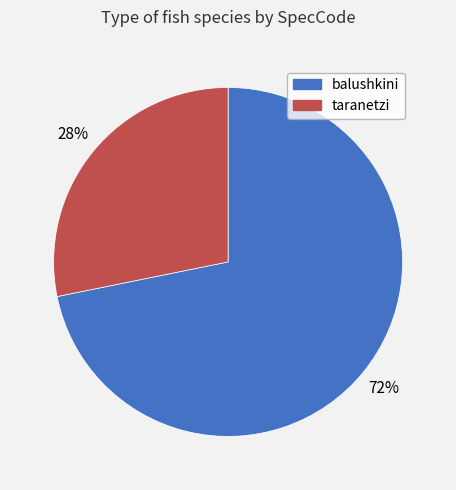

What is the majority slice?

balushkini